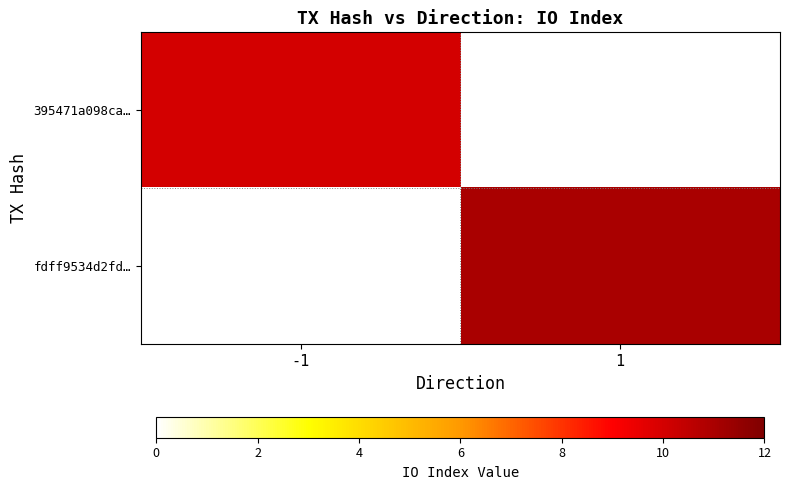

Is the value of 395471a098ca… at 1 greater than the value of fdff9534d2fd… at -1?

No